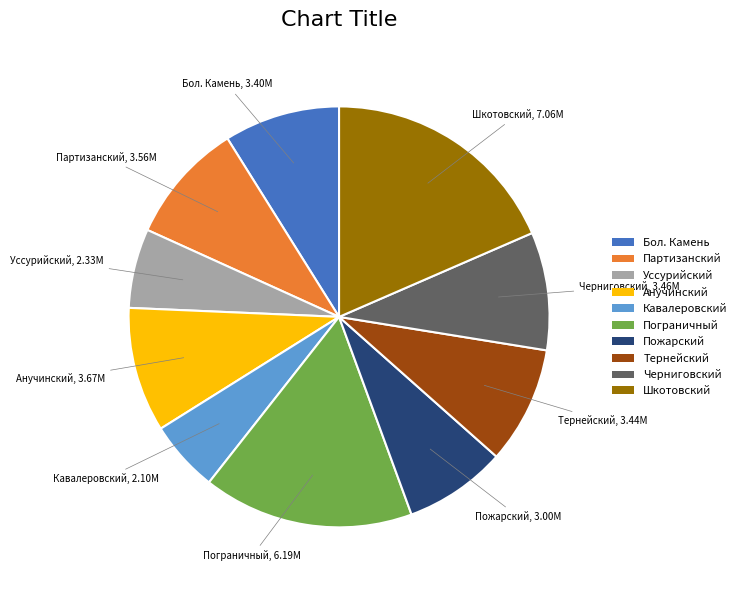

What is the smallest slice in the pie chart?

Кавалеровский